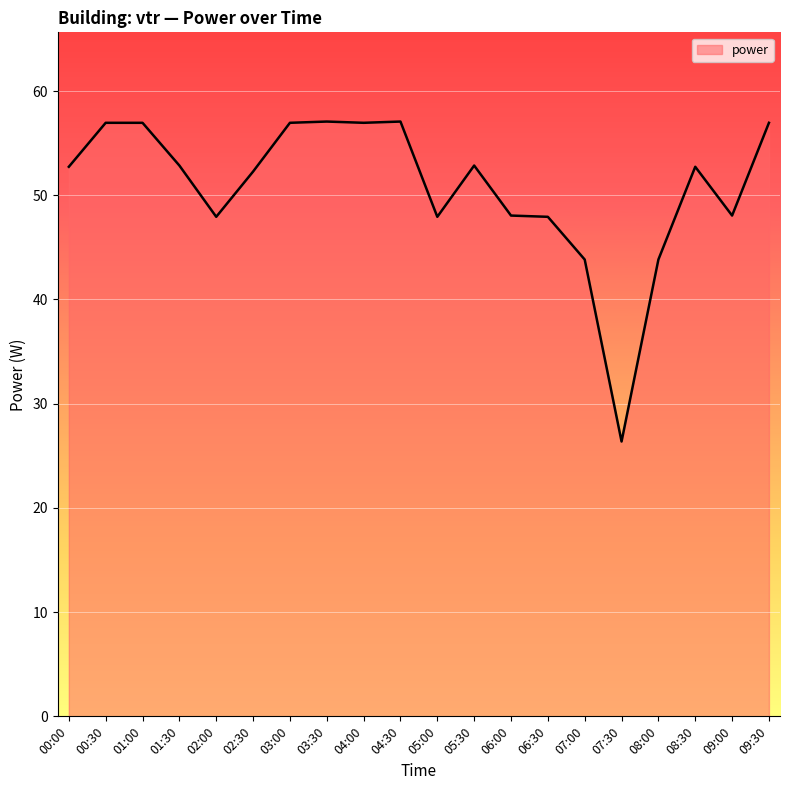

What is the sum of all values?

1016.2